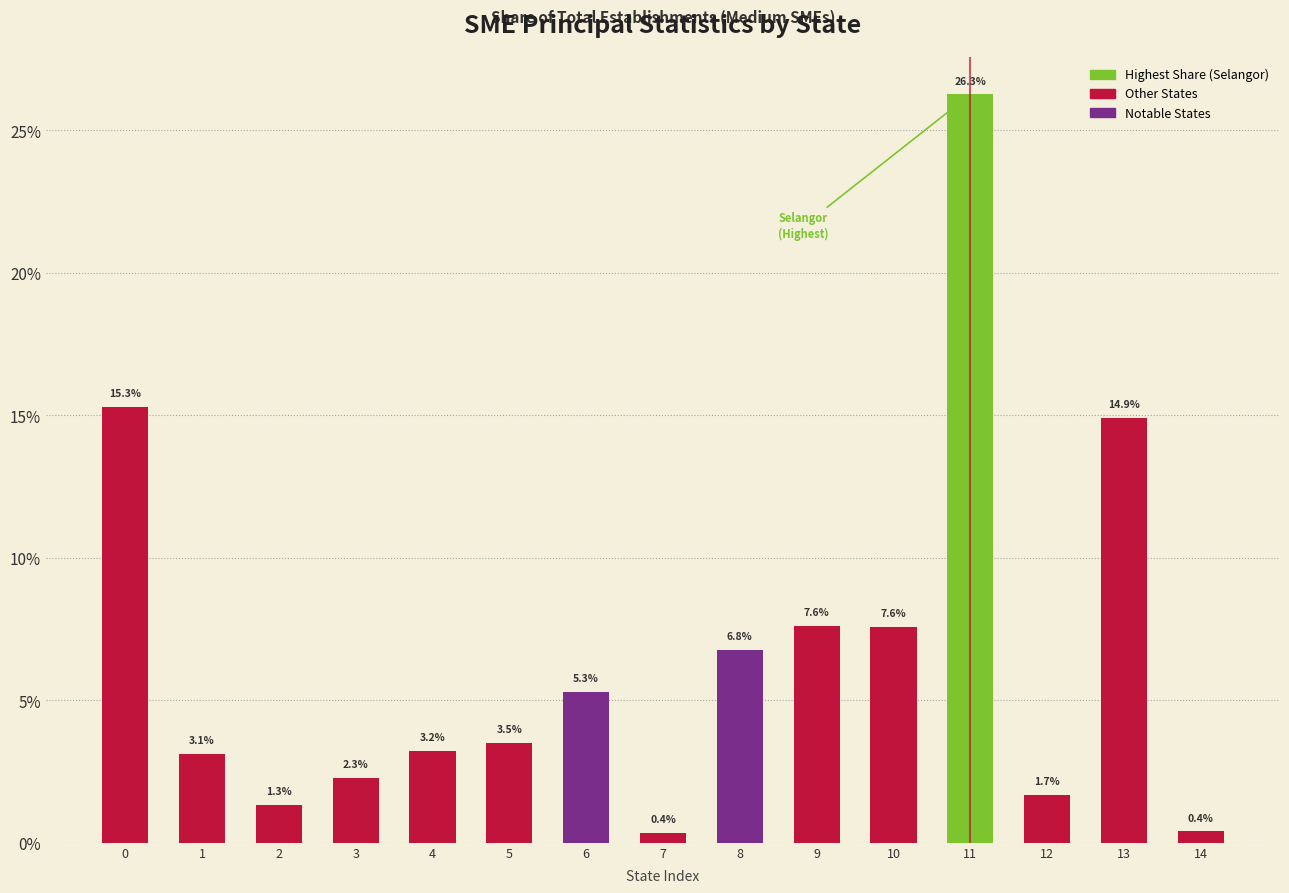

Reading left to right, extract all data points from this chart.

0=15.3	1=3.1	2=1.3	3=2.3	4=3.2	5=3.5	6=5.3	7=0.4	8=6.8	9=7.6	10=7.6	11=26.3	12=1.7	13=14.9	14=0.4